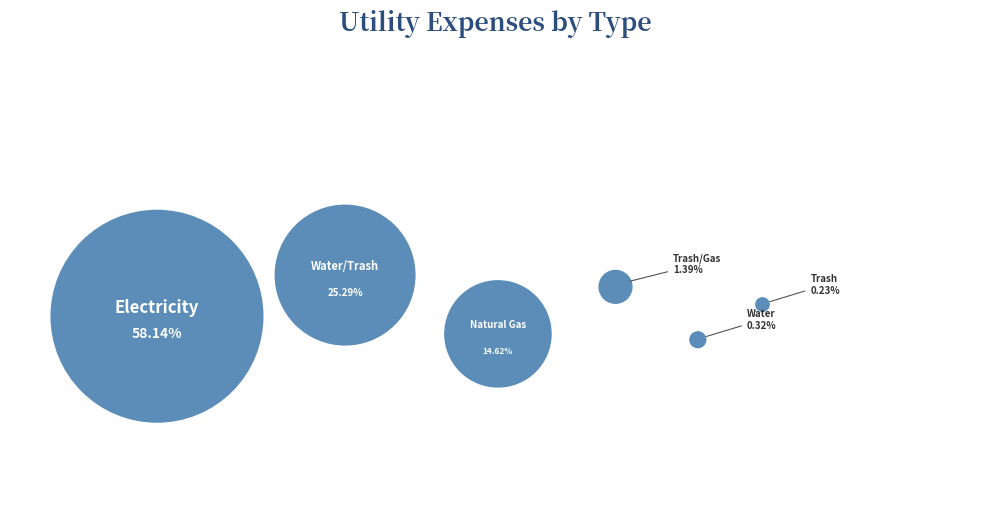

True or false: Trash/Gas accounts for 13% of the total.

False